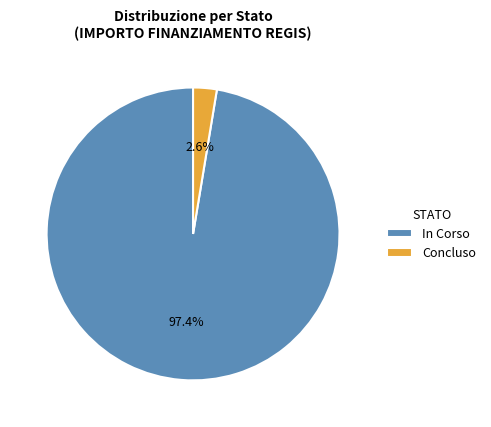

To the nearest percent, what is the difference between the largest and smallest slice percentages?

95%